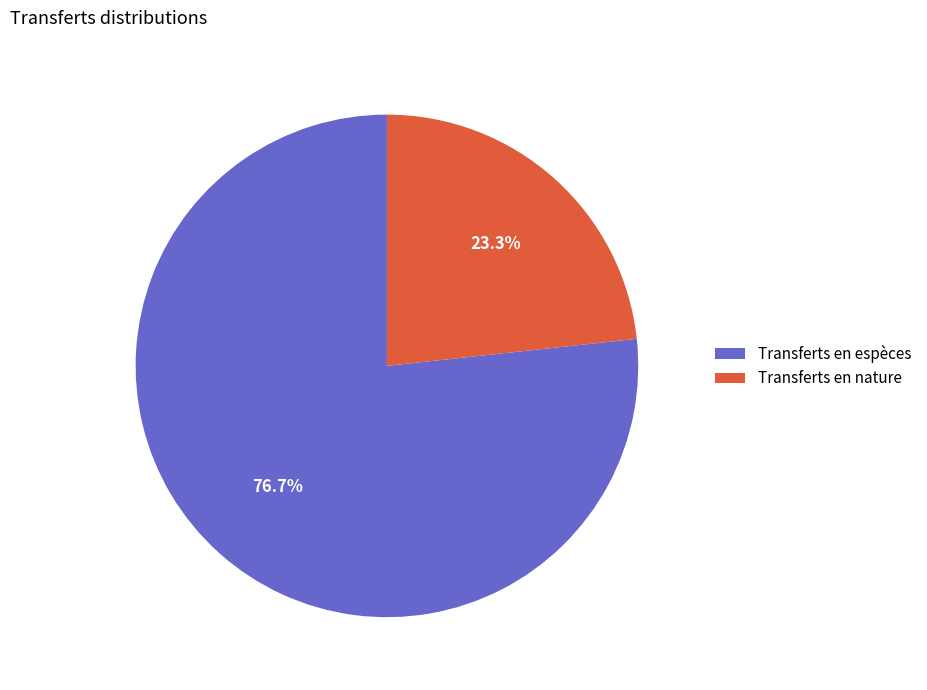

Which category has the biggest portion of the pie?

Transferts en espèces